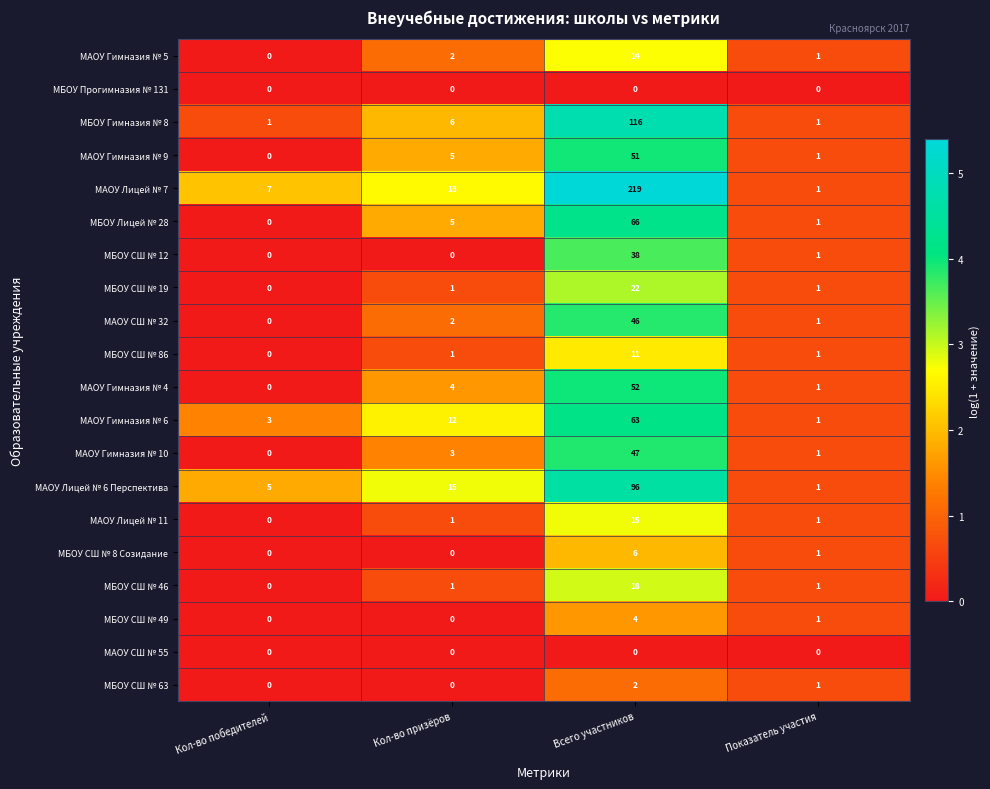

How many distinct data groups are displayed?

20